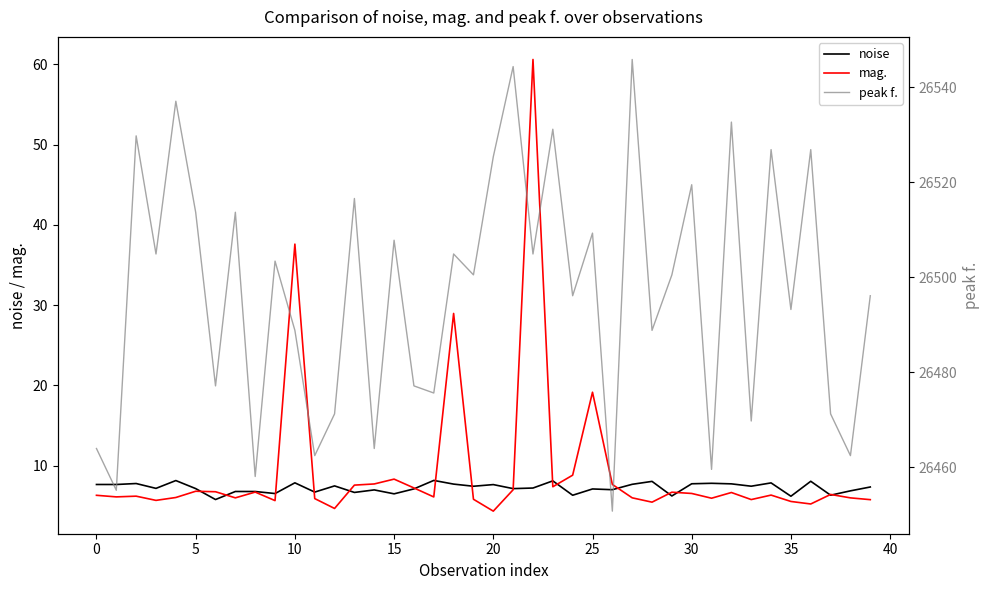

Does the chart display data point markers on the line(s)?

No